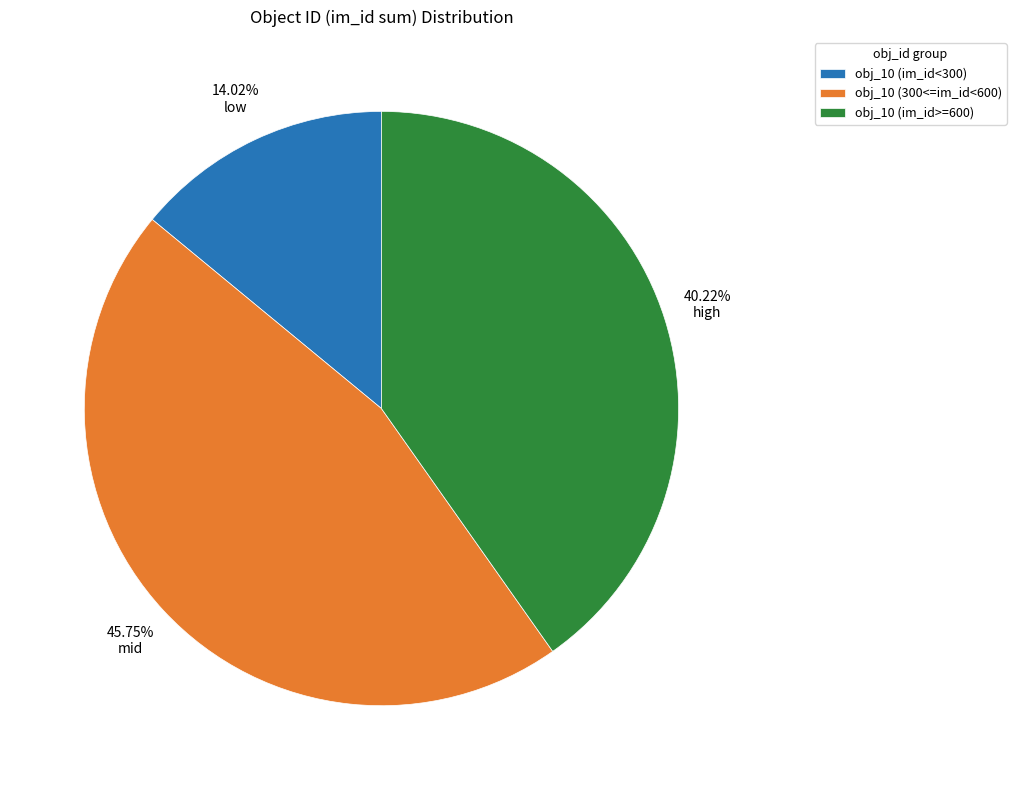

Does any single category account for the majority?

No